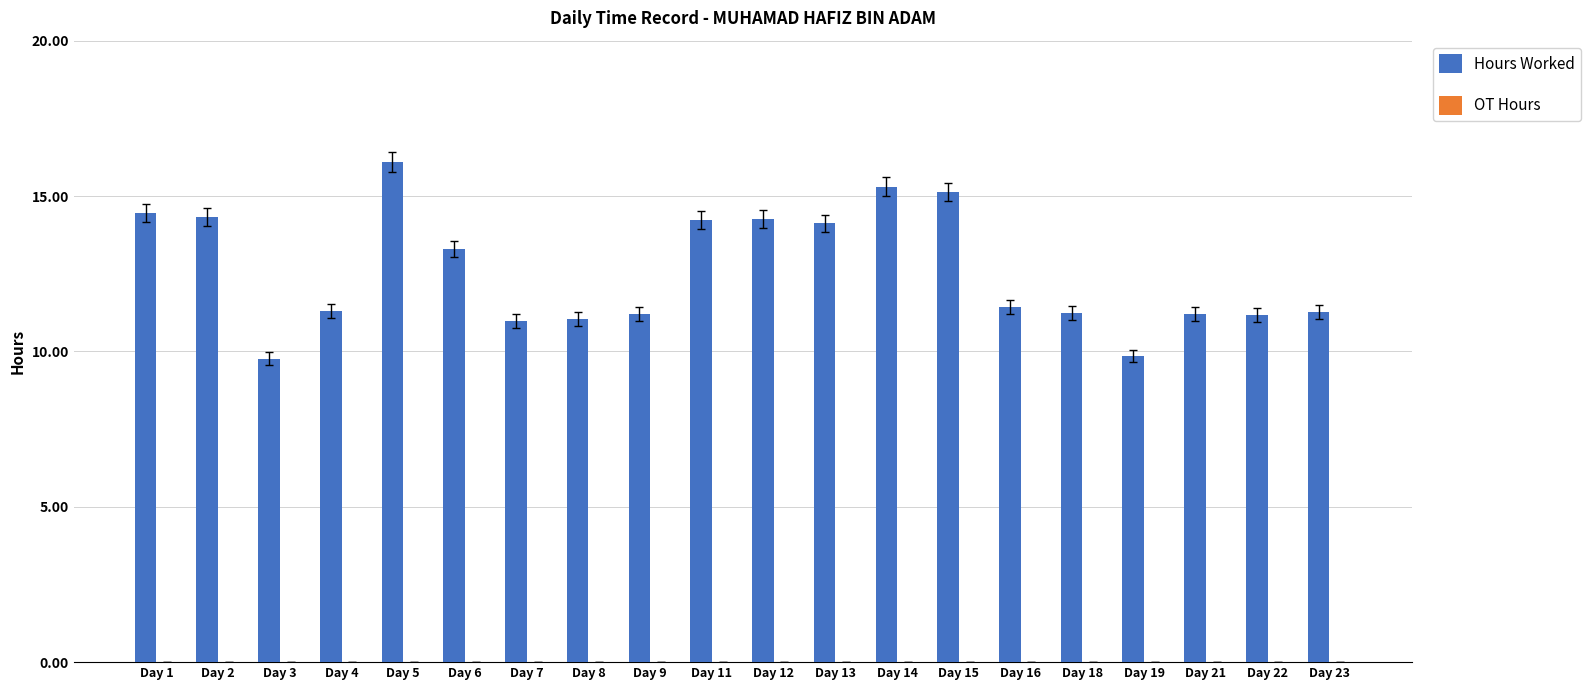

Between Day 4 and Day 5, which is larger?

Day 5